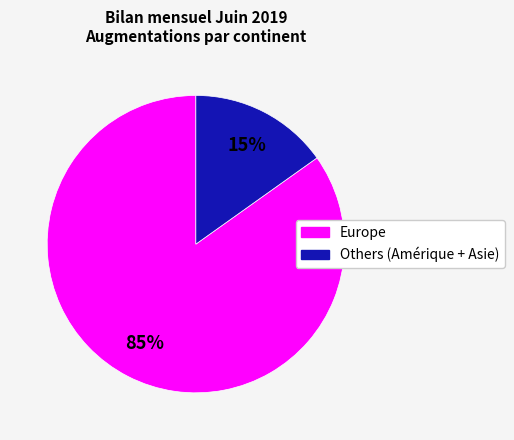

To the nearest percent, what is the difference between the largest and smallest slice percentages?

70%